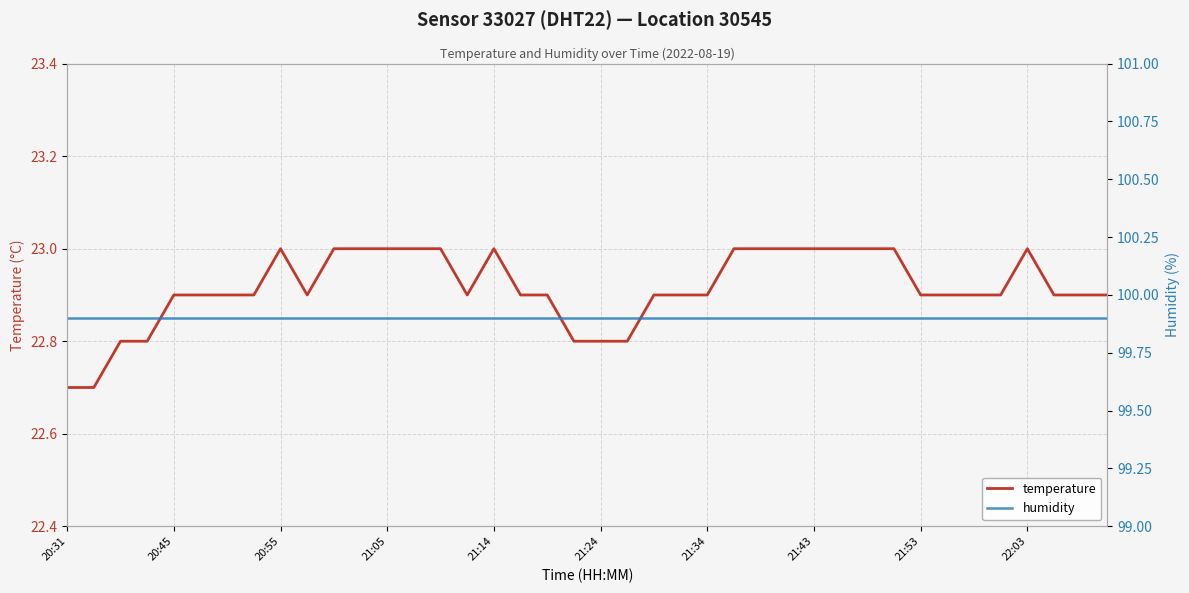

What is the minimum value for temperature?

22.7